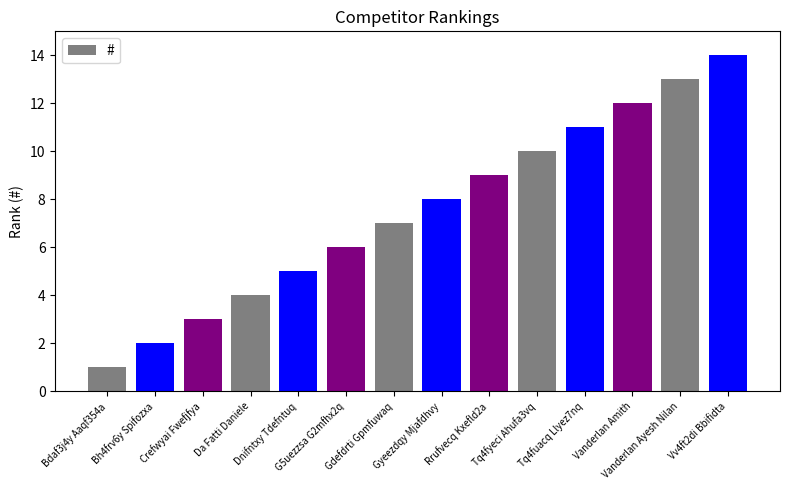

How many data points are less than 8?

7